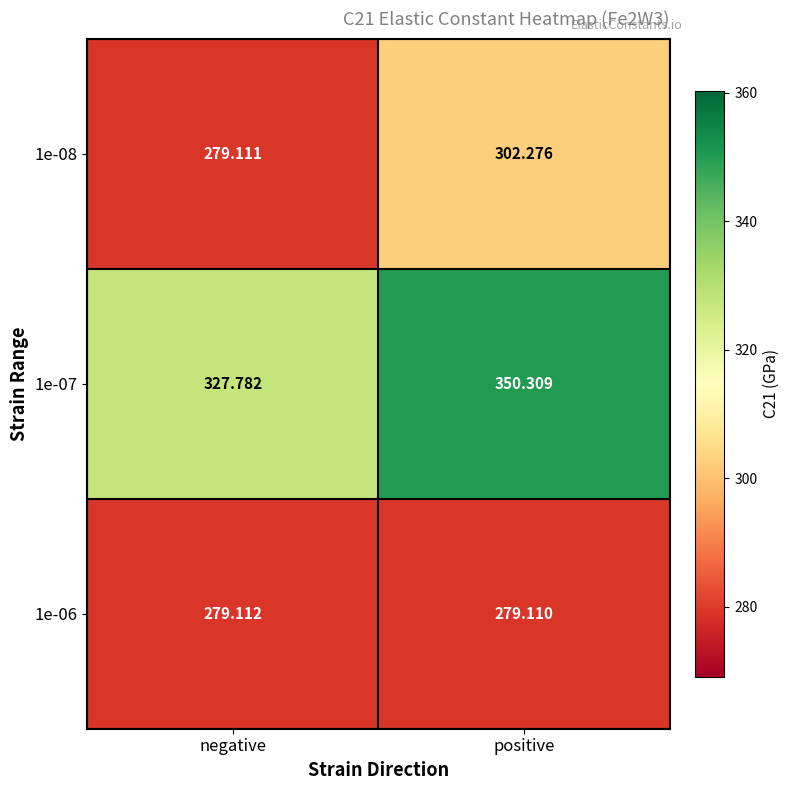

Is the value of 1e-06 at negative greater than the value of 1e-07 at positive?

No